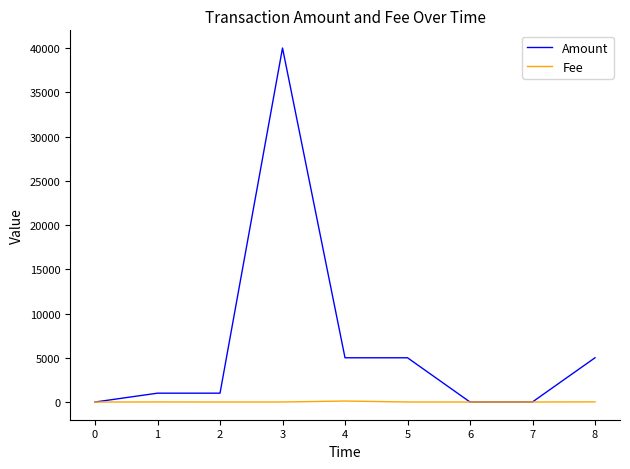

At how many categories does at least one series exceed 27266?

1